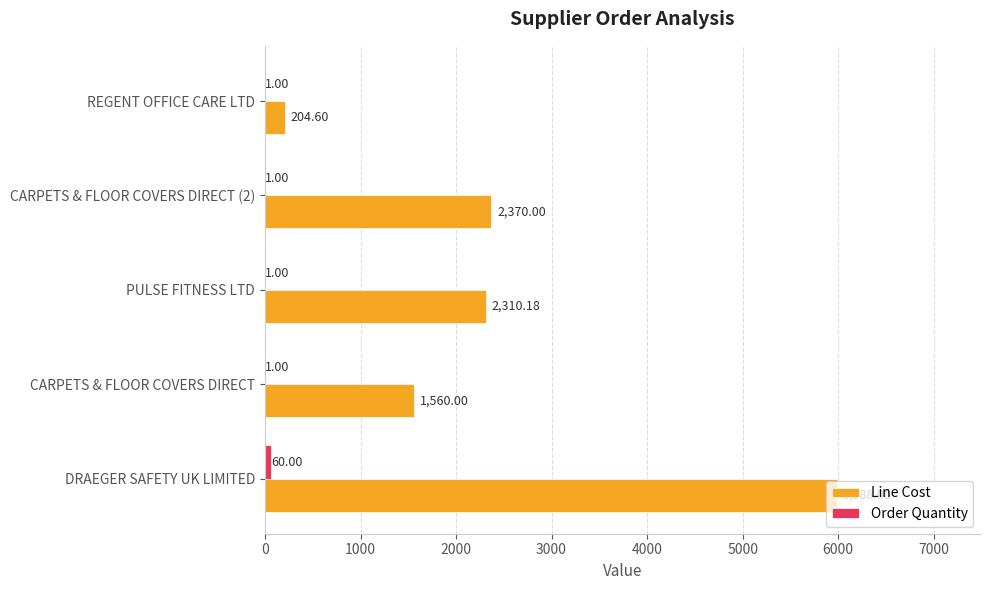

Between DRAEGER SAFETY UK LIMITED and PULSE FITNESS LTD, which series saw the biggest shift?

Line Cost